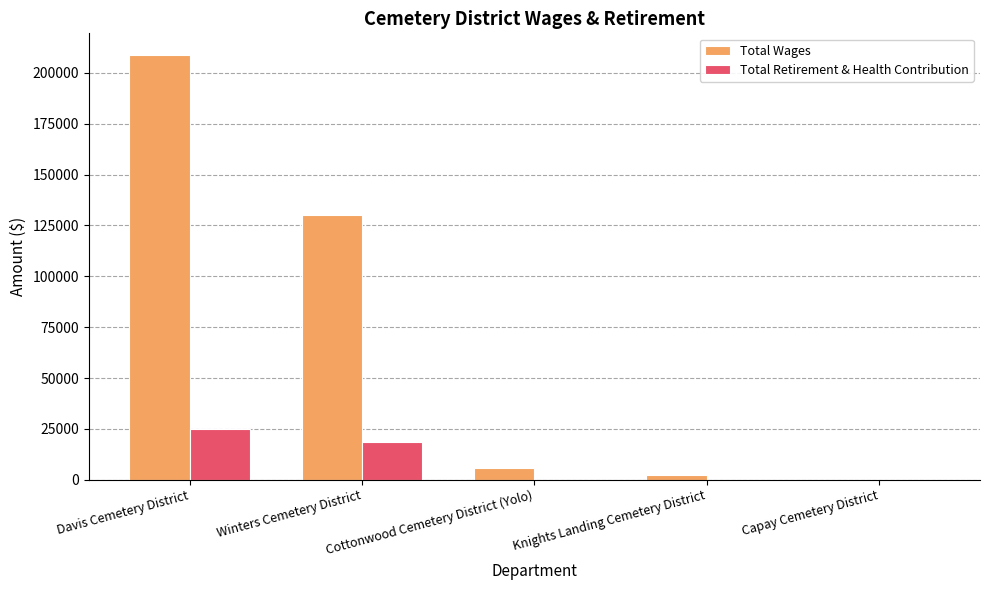

Where does the Total Wages series first go above 5850?

Davis Cemetery District